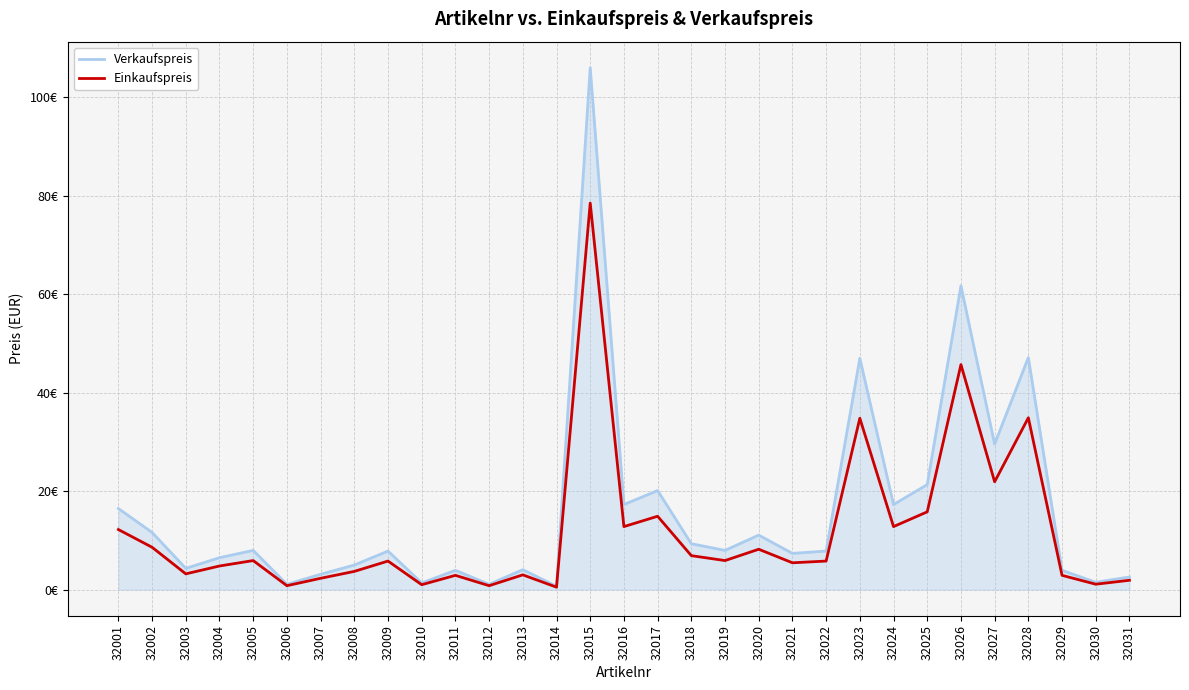

At which category does Einkaufspreis reach its first local valley?

32003